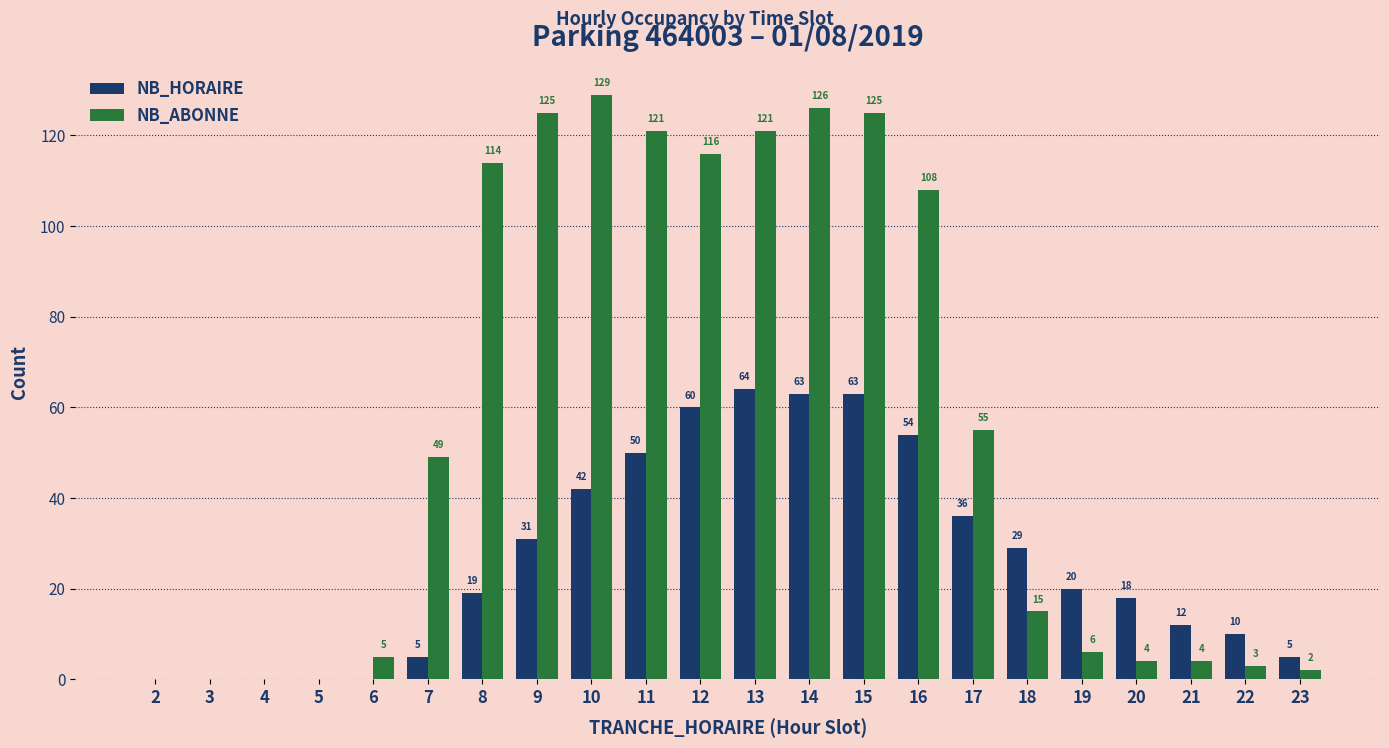

What is the maximum value shown in the chart?

129